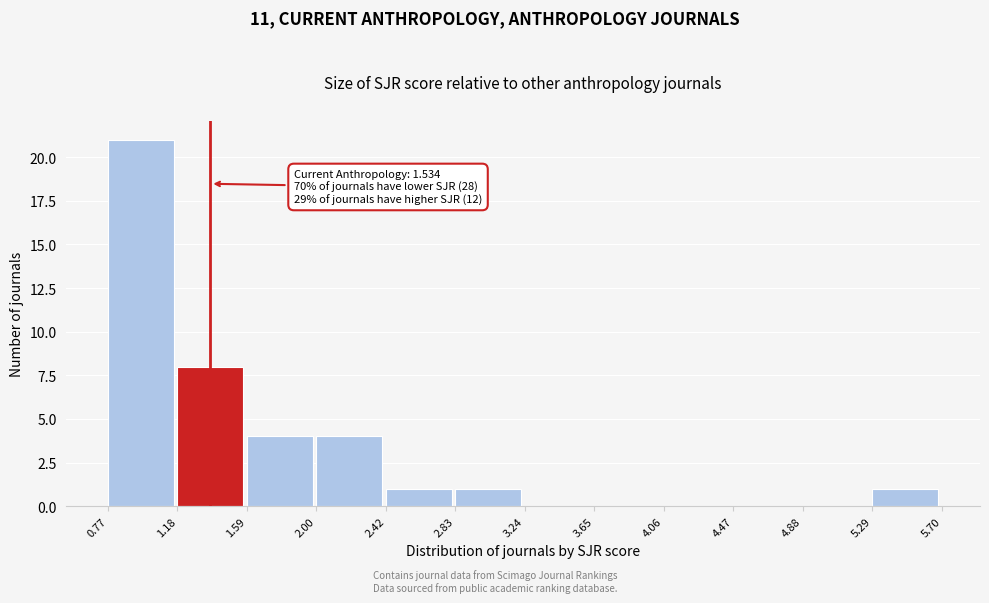

Which range on the x-axis has the tallest bar?

0.77 to 1.18